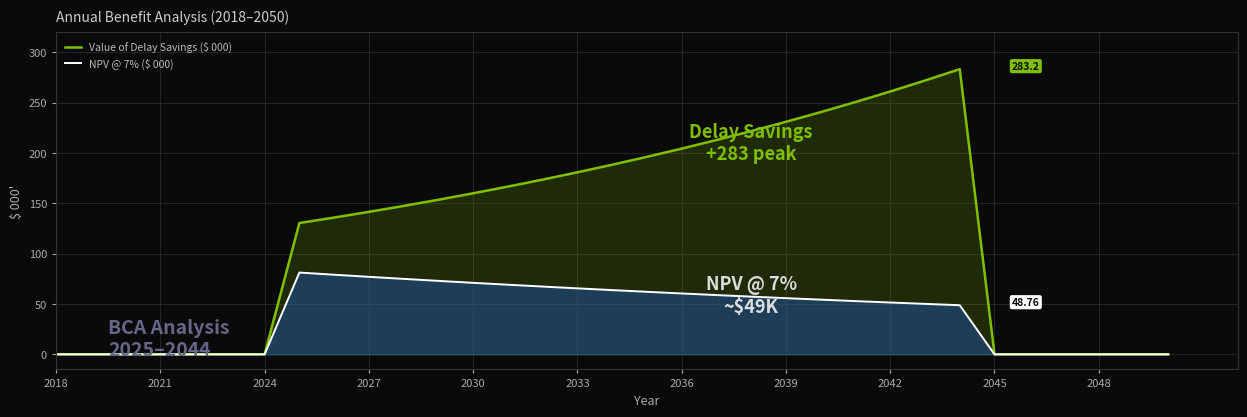

What is the spread (max minus min) of values at 2039?

175.1